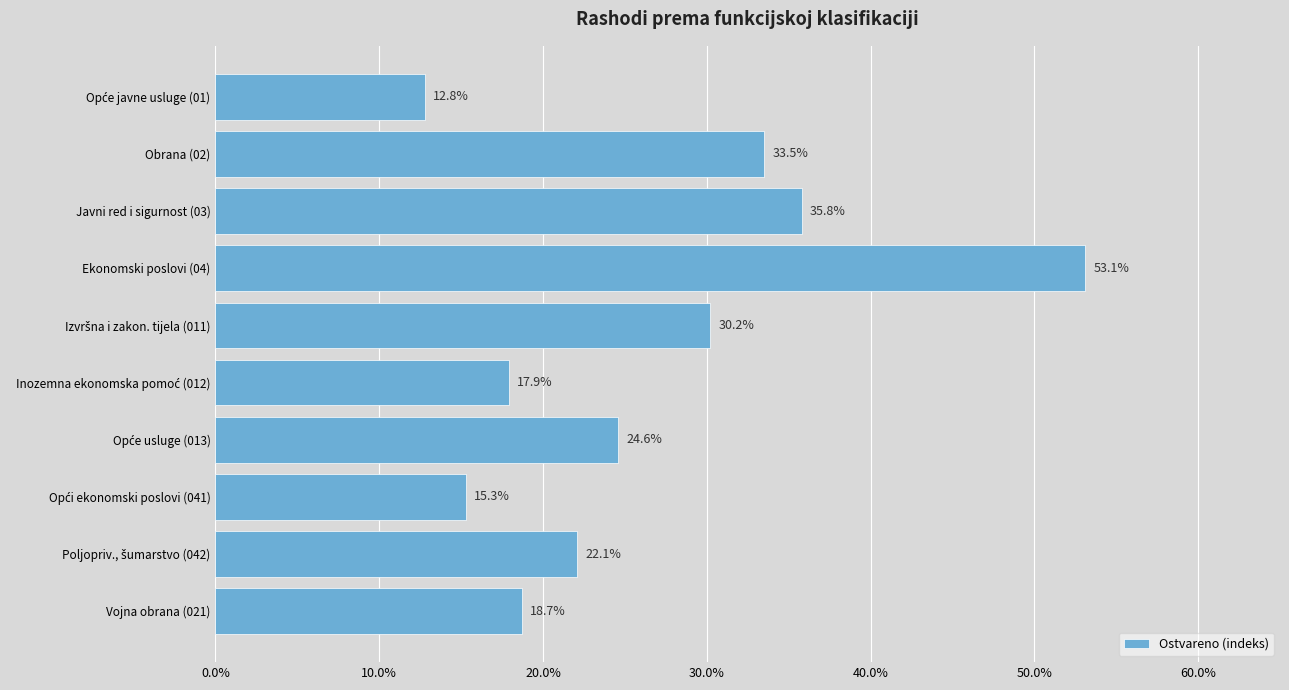

What is the sum of all values?

264.0